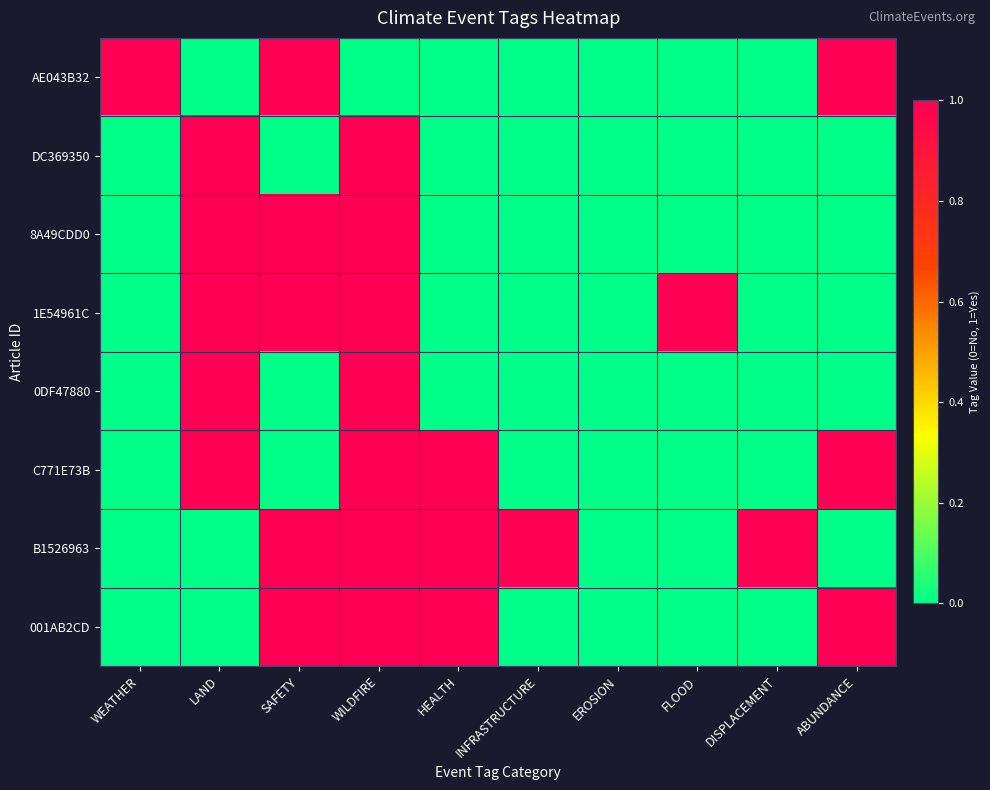

At which category is the sum across all series the highest?

WILDFIRE